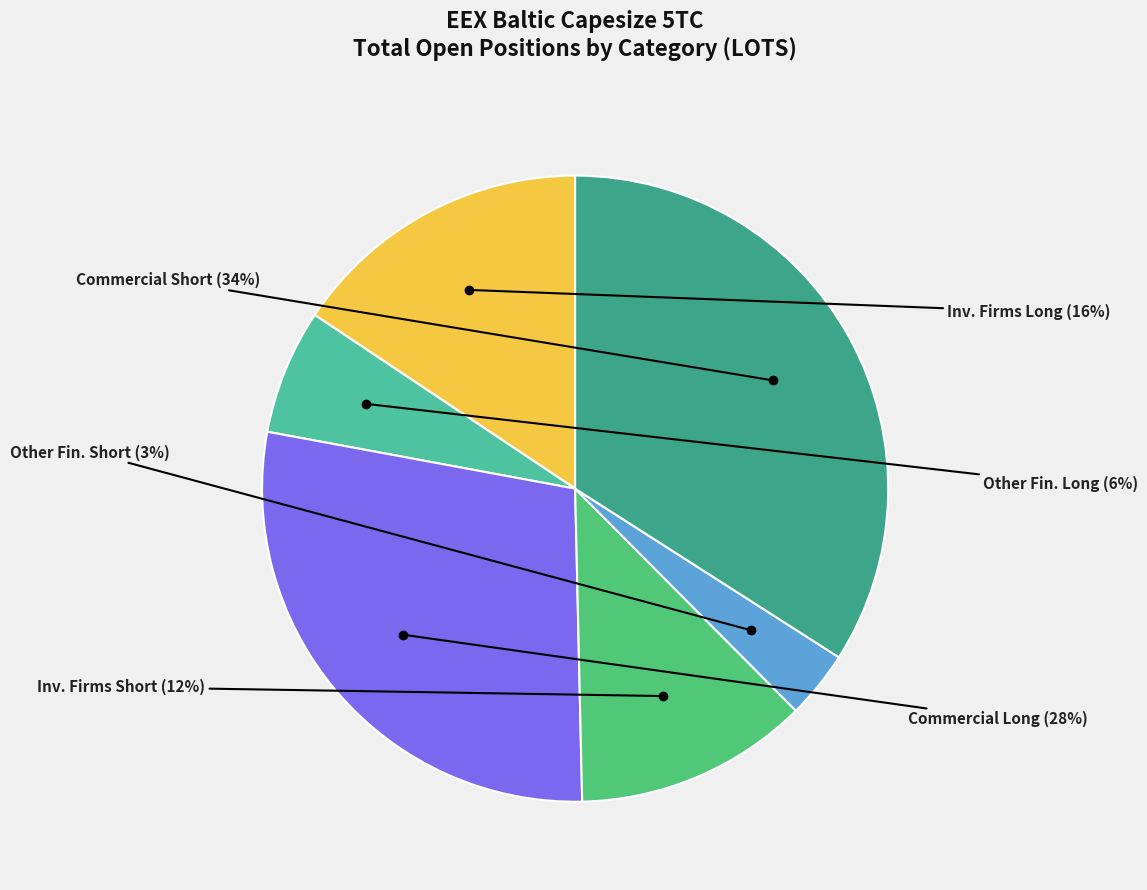

Count the number of slices in the pie.

6